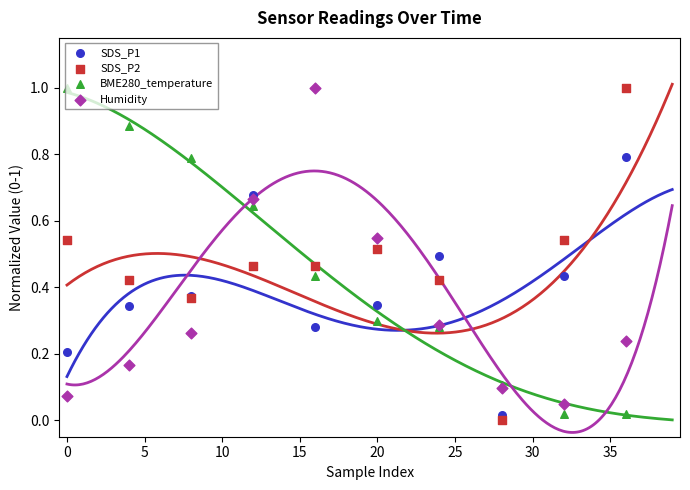

Which series has the largest total across all categories?

SDS_P2